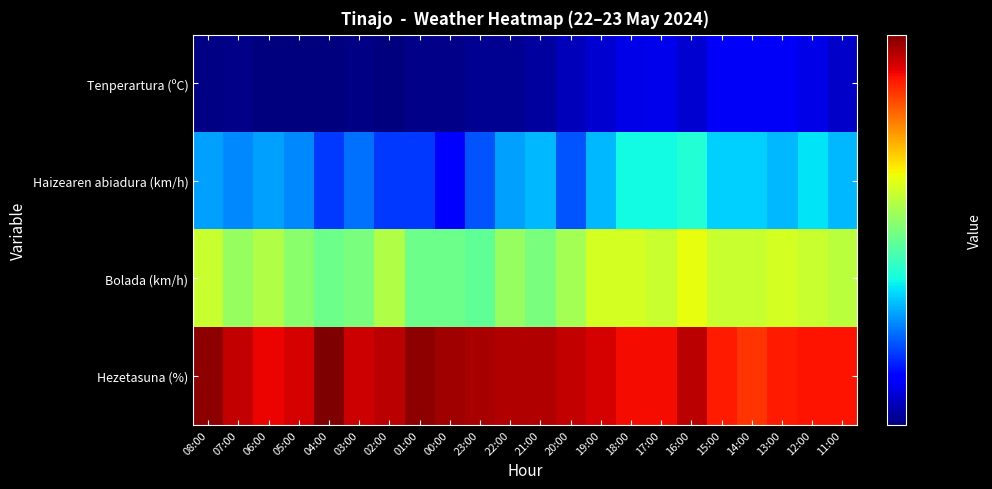

At how many categories does at least one series exceed 20?

22